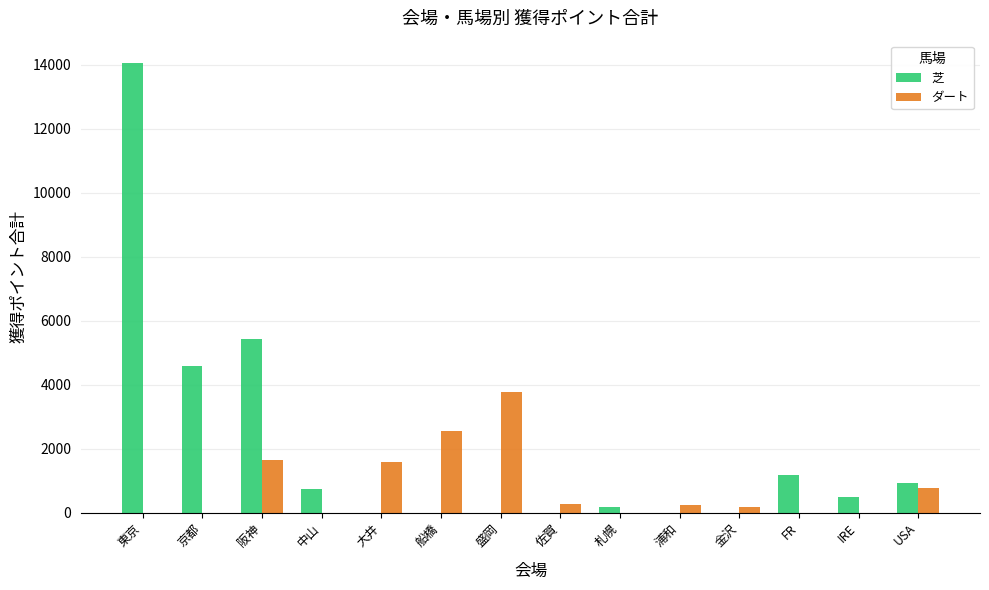

Which series changed the most between 京都 and 船橋?

芝